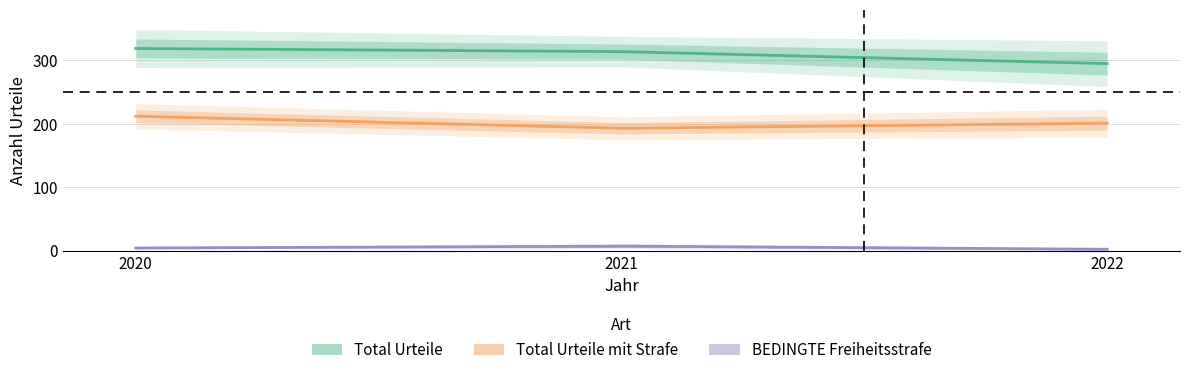

The value of BEDINGTE Freiheitsstrafe at 2021 is 11. True or false?

False